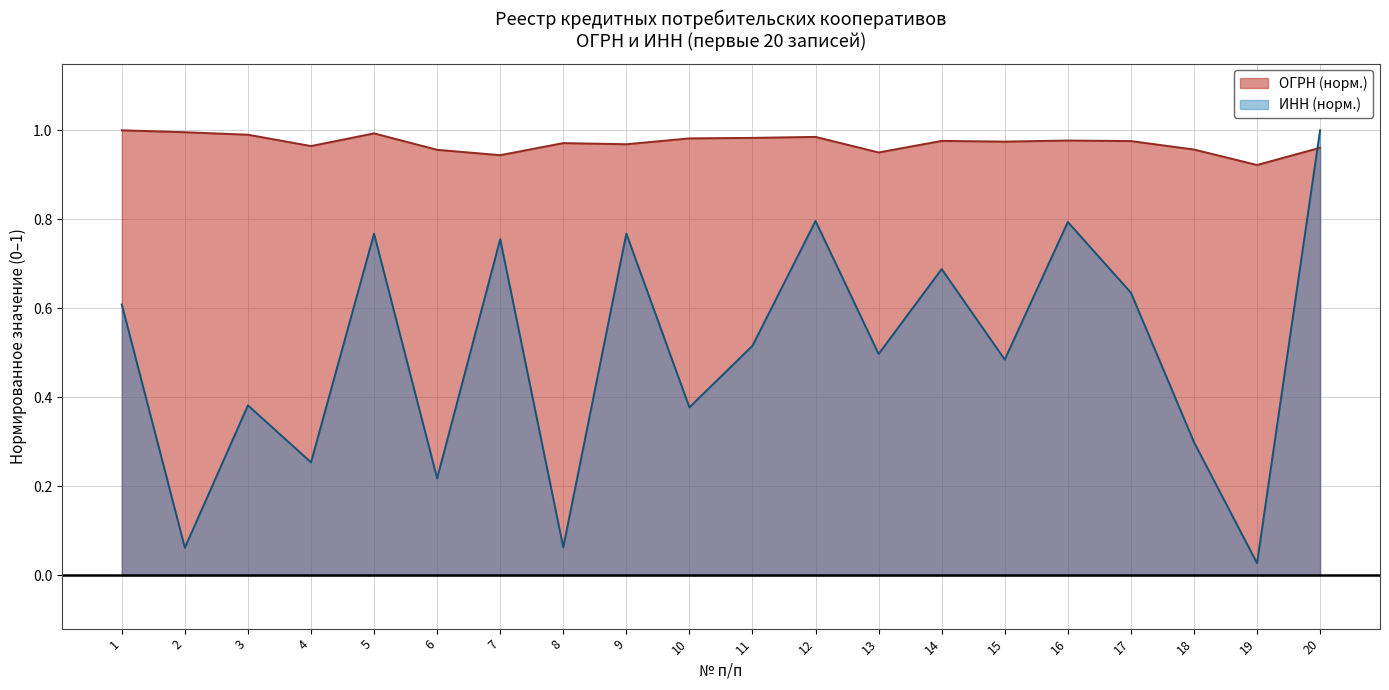

Which series has the largest total across all categories?

ОГРН (норм.)